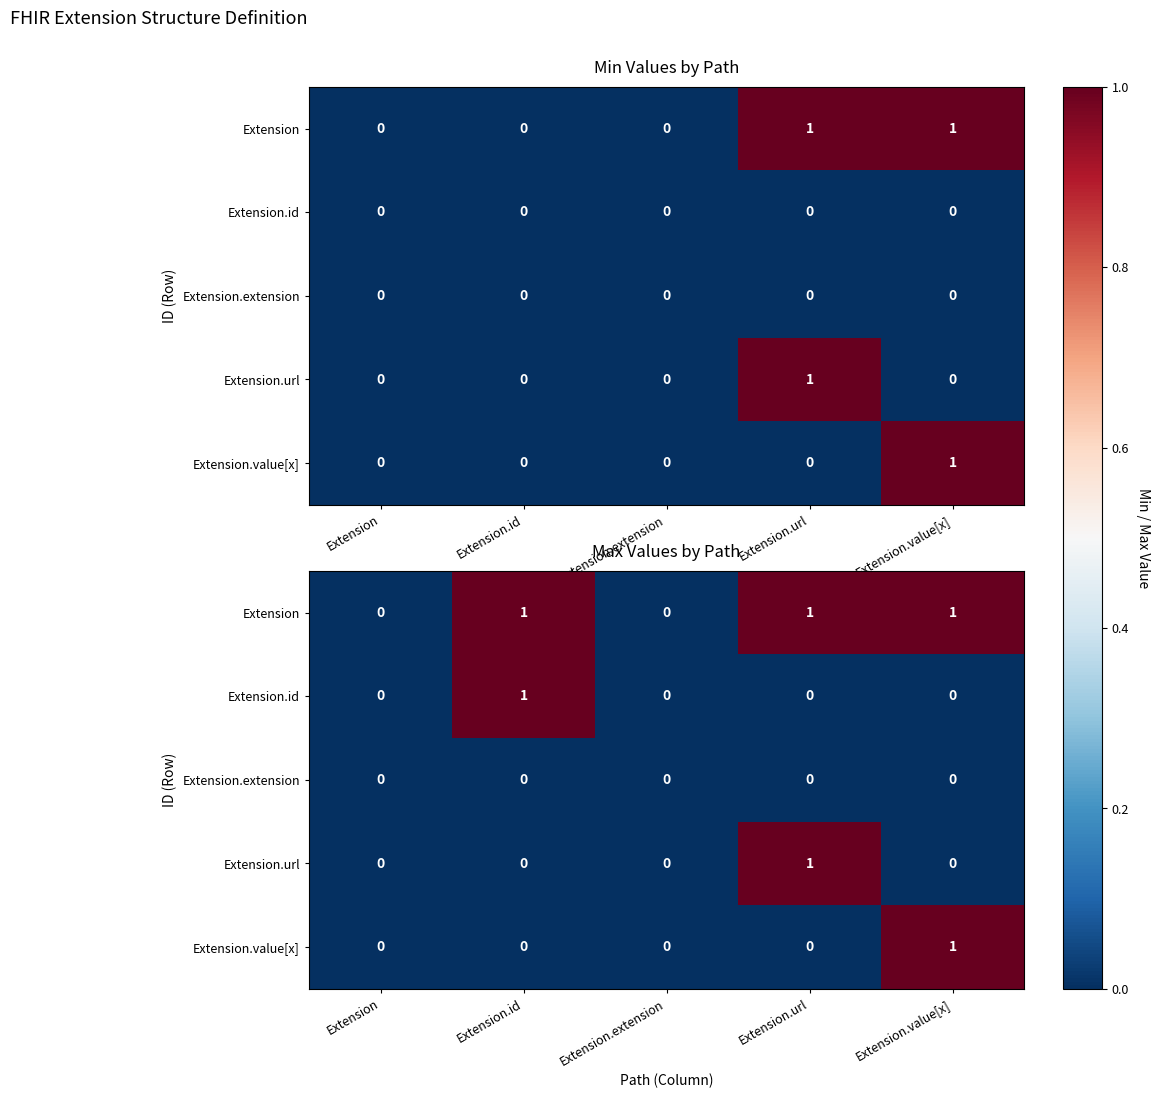

List the labels in order of Extension value, largest first.

Extension.id, Extension.url, Extension.value[x], Extension, Extension.extension